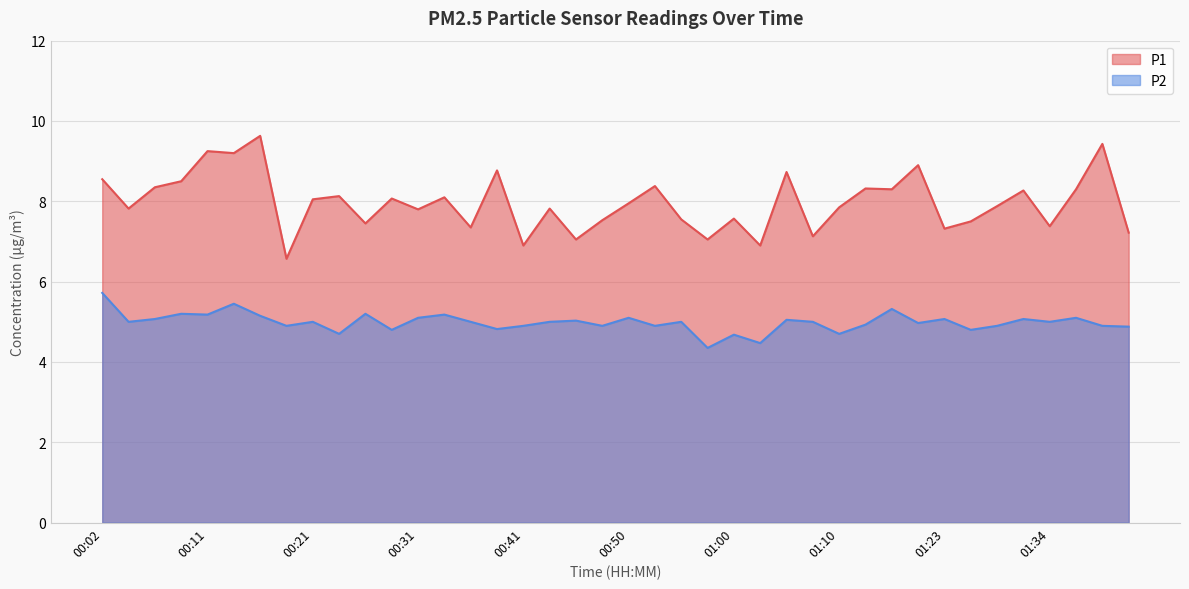

How many lines are shown in the chart?

2